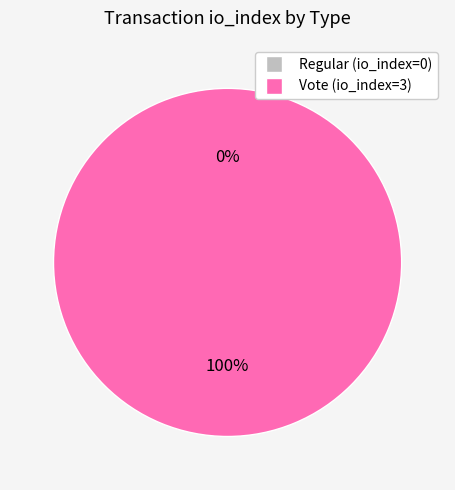

To the nearest percent, what is the combined percentage of Vote and Regular?

100%